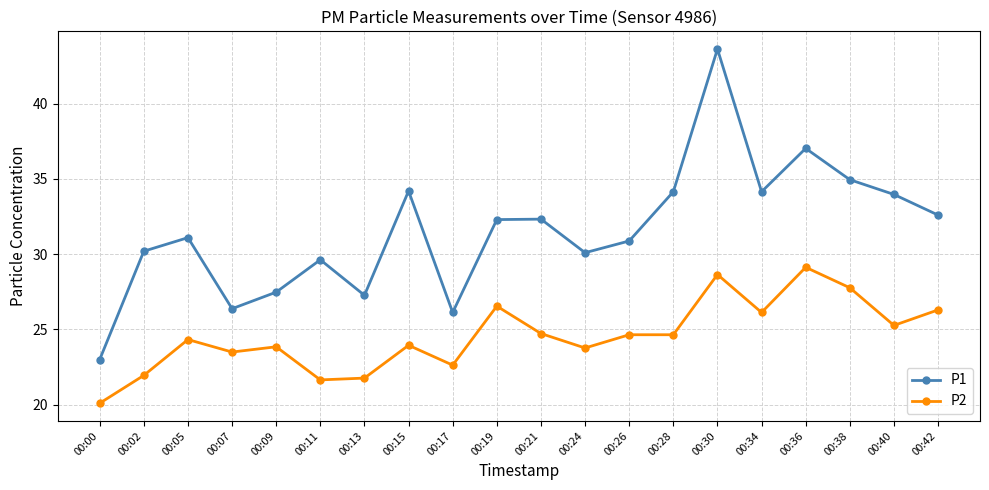

Rank the series at 00:17 from highest to lowest value.

P1, P2